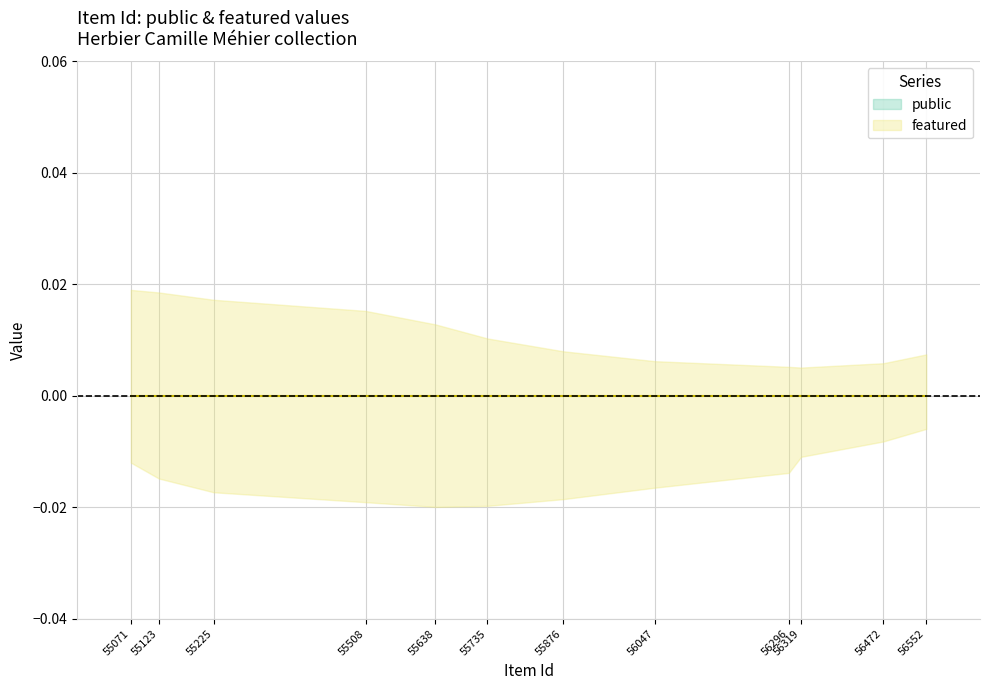

True or false: public and featured cross at least once.

False